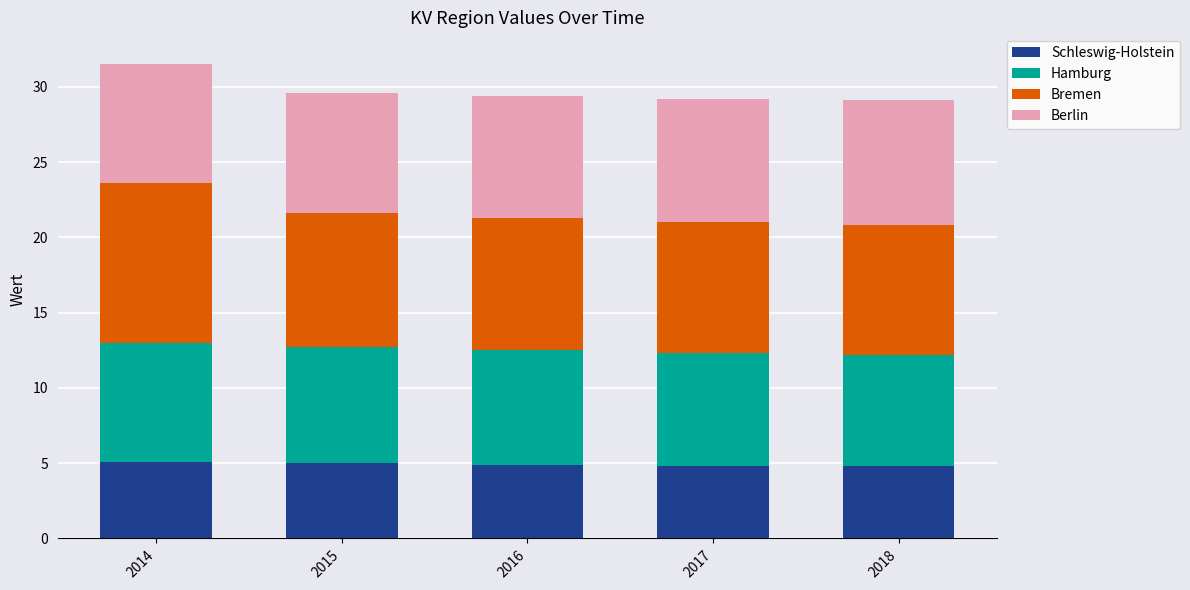

What is the lowest value of the Schleswig-Holstein series?

4.8